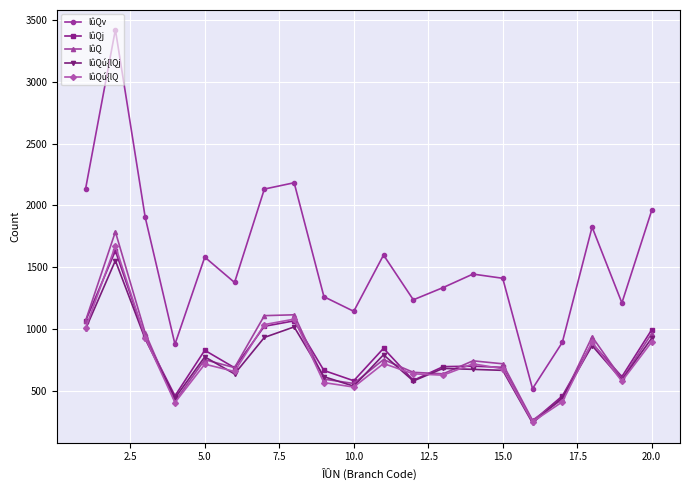

True or false: lûQ and lûQv intersect in this chart.

False